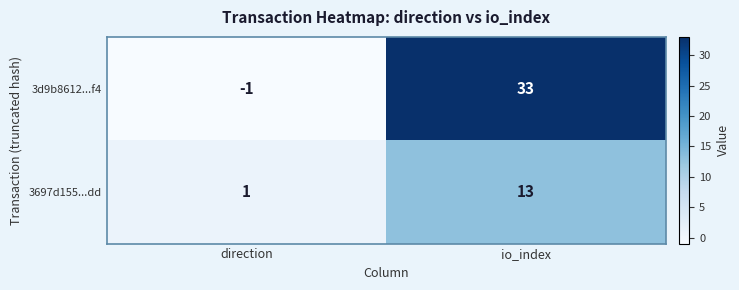

At which label is 3697d155...dd closest to 7?

direction